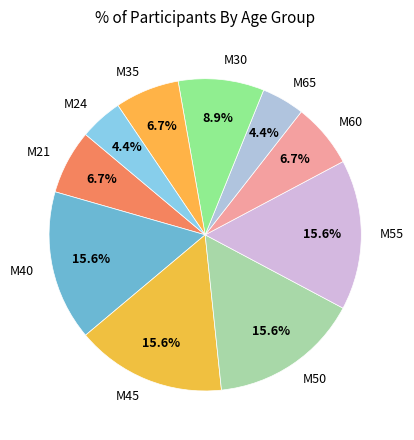

To the nearest percent, what is the difference between the largest and smallest slice percentages?

11%